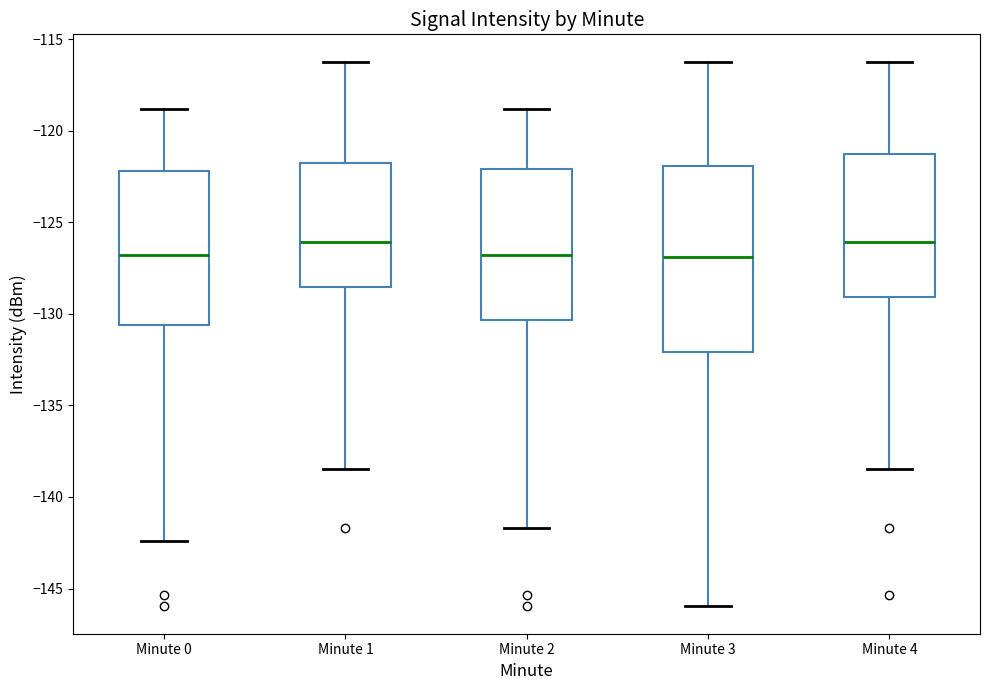

Which box is the tallest, from its lower edge to its upper edge?

Minute 3